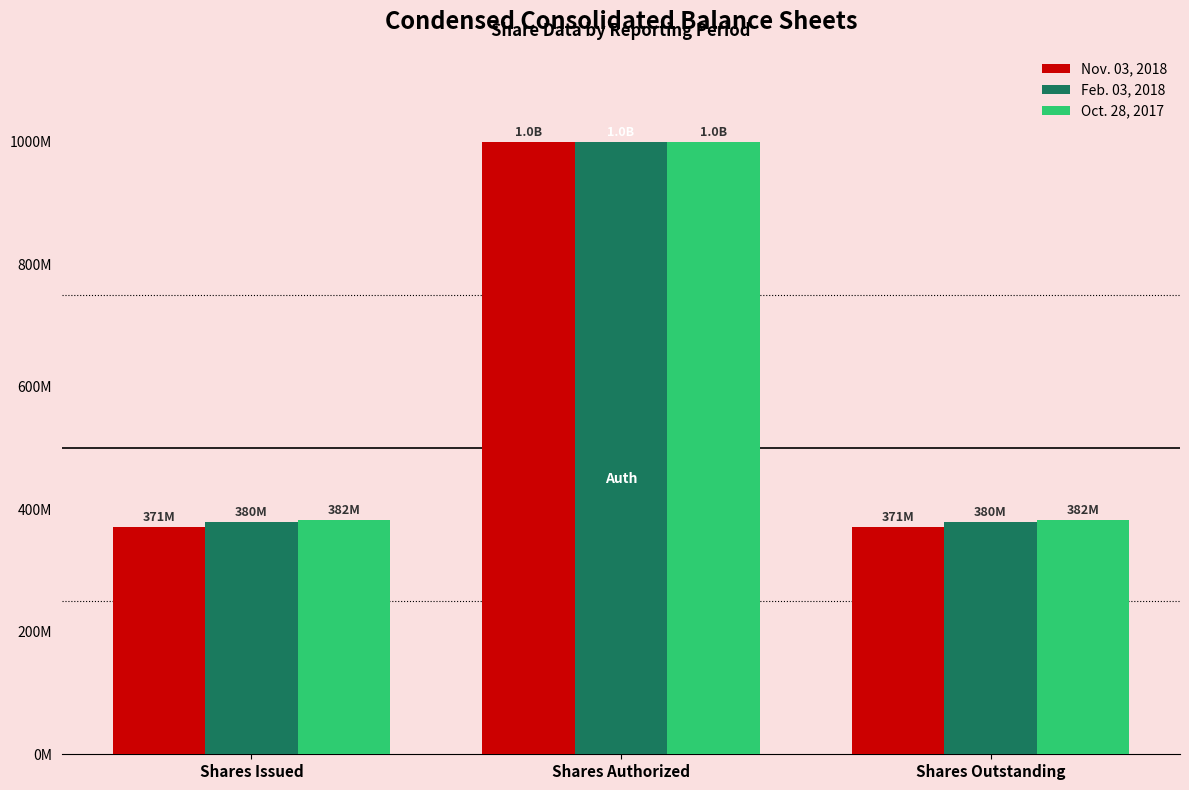

Rank the series by their average value, from highest to lowest.

Oct. 28, 2017, Feb. 03, 2018, Nov. 03, 2018